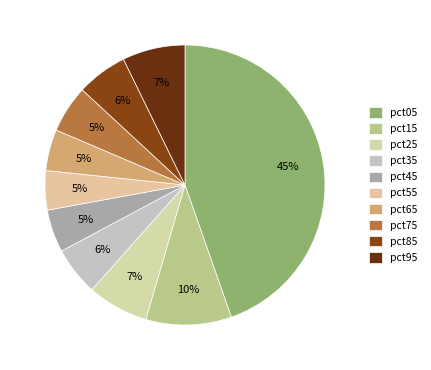

What is the smallest slice in the pie chart?

pct55